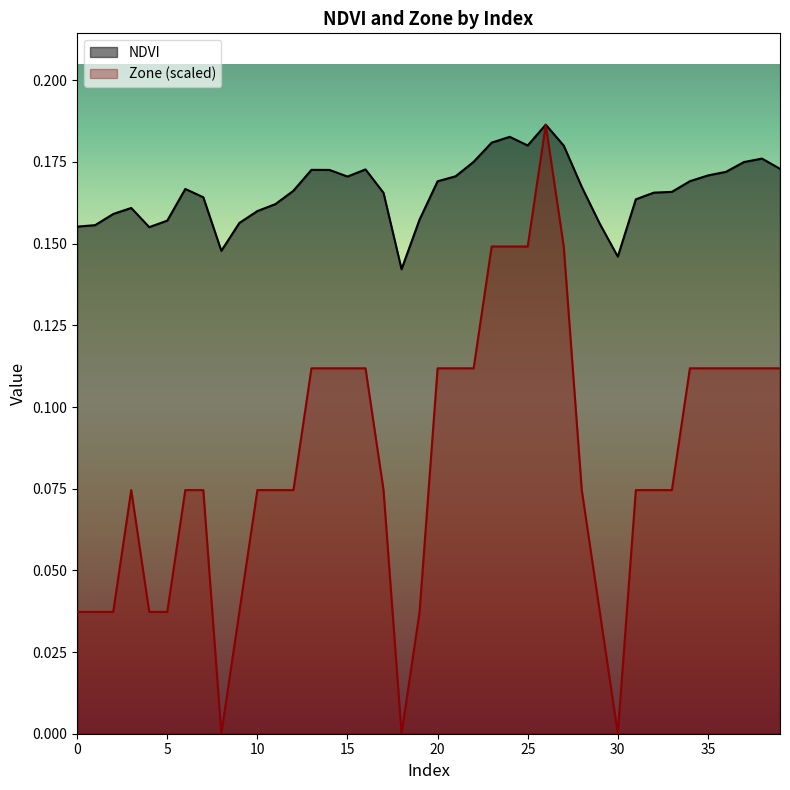

True or false: Zone and NDVI cross at least once.

False